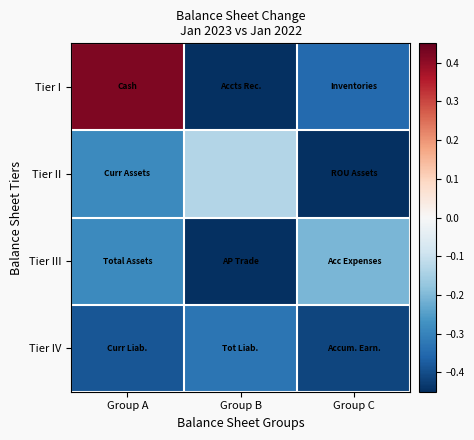

At which category is the sum across all series the highest?

Group A